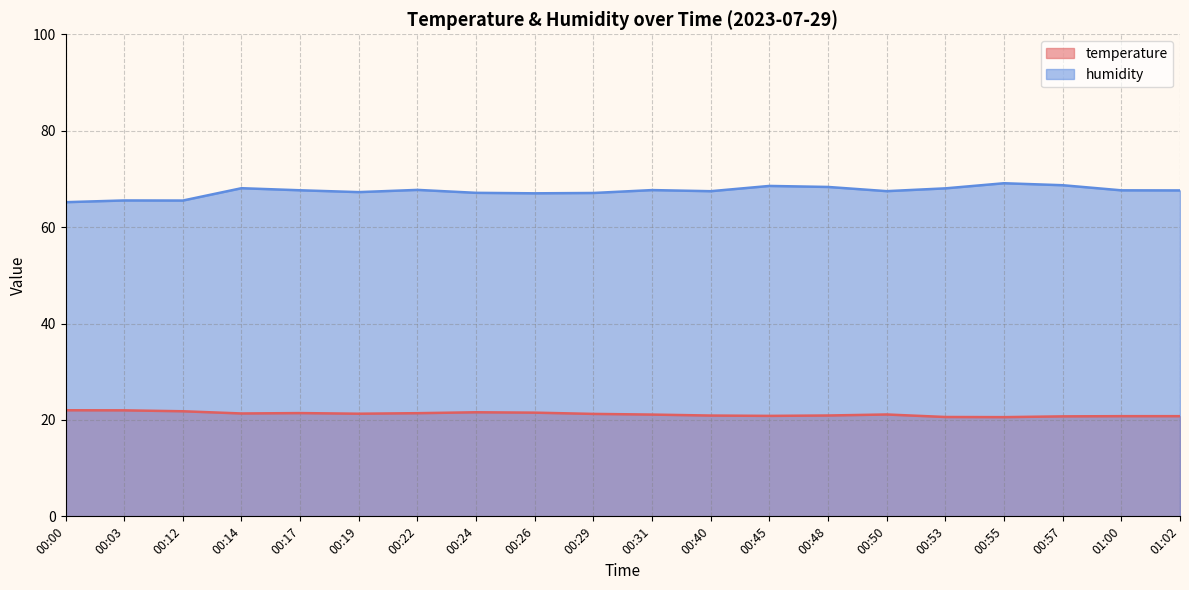

How many data points does each series have?

20